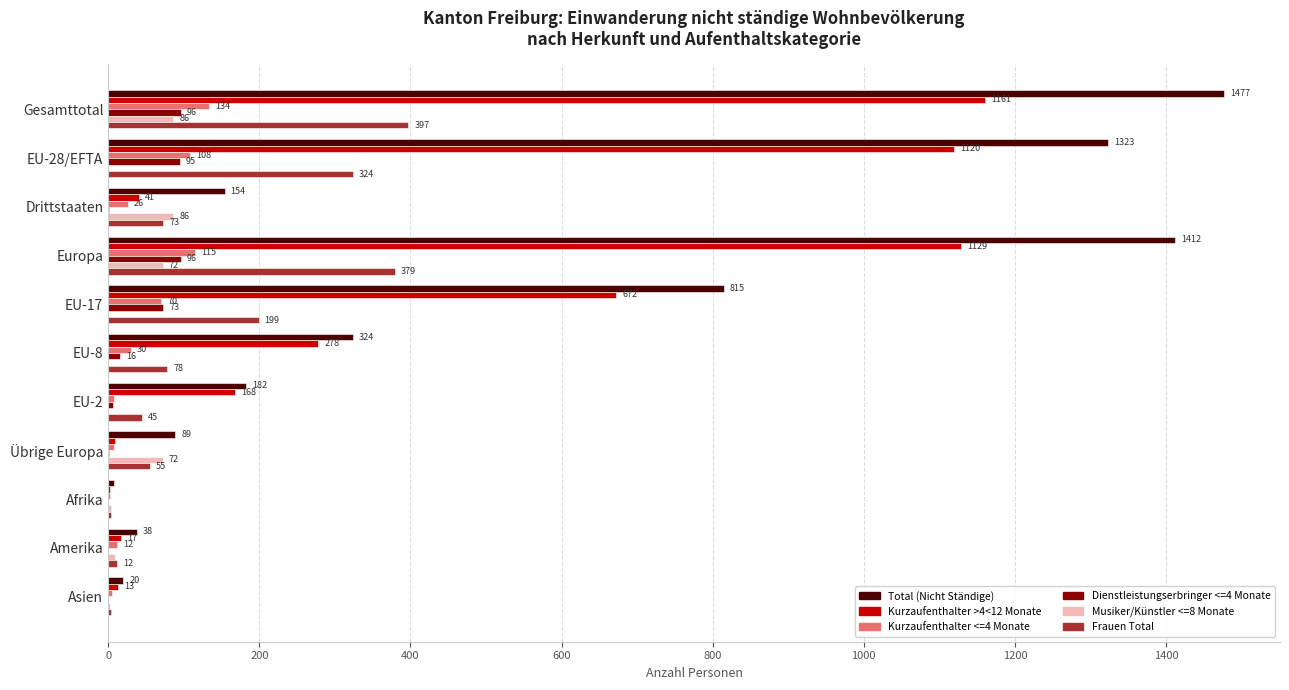

Is the value of Total (Nicht Ständige) at EU-28/EFTA greater than the value of Kurzaufenthalter >4<12 Monate at Gesamttotal?

Yes